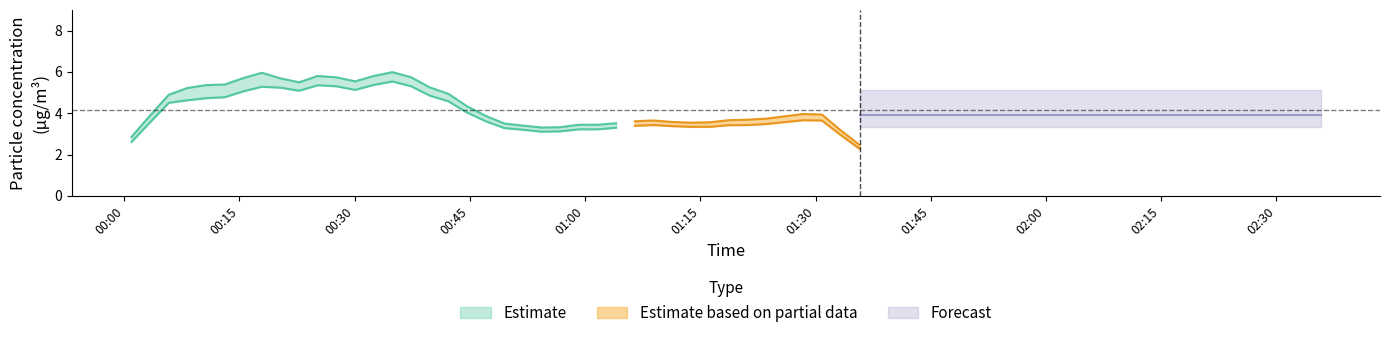

Read the P1 value at 6.

5.4